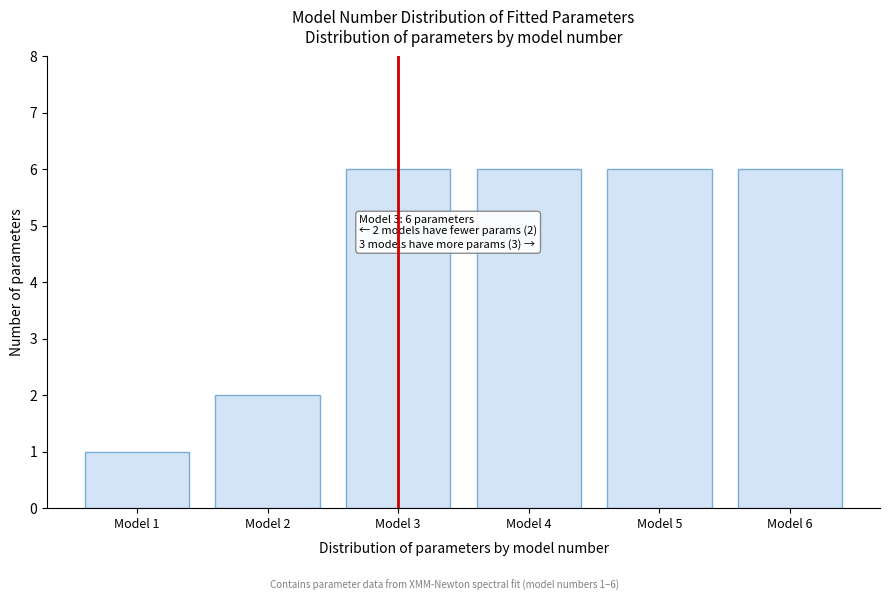

Reading right to left, list all the values displayed in this chart.

6	6	6	6	2	1